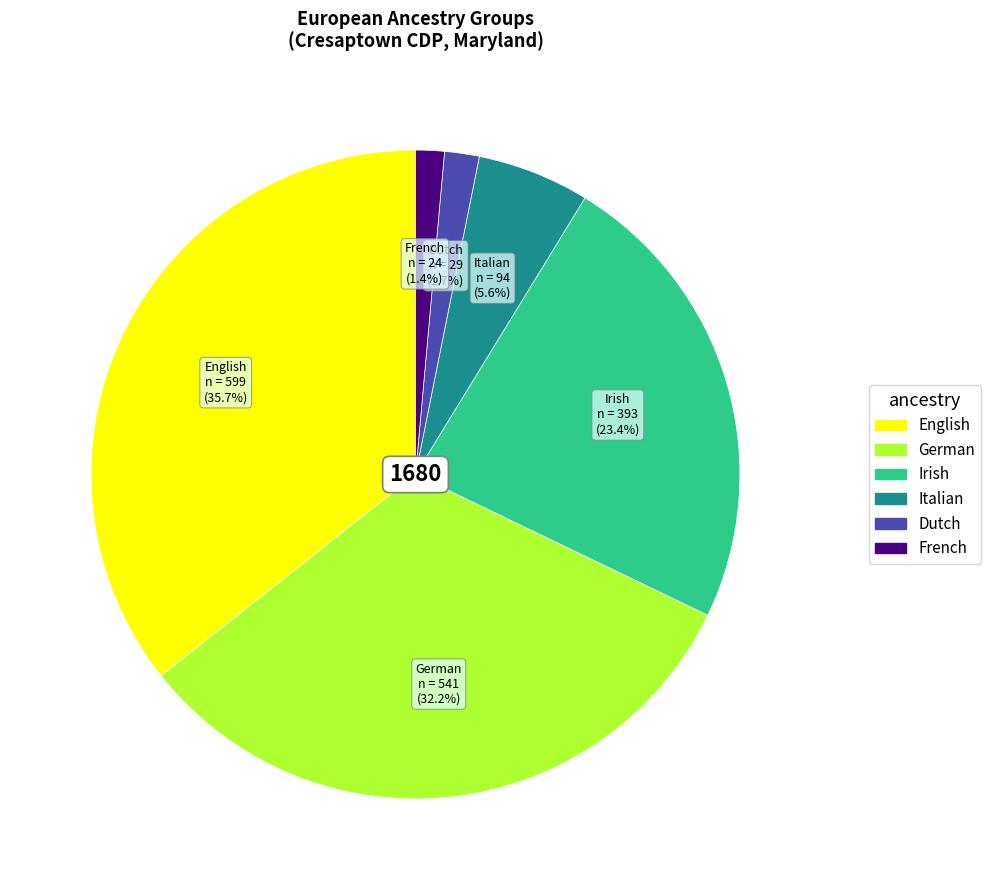

How many segments does this pie chart have?

6